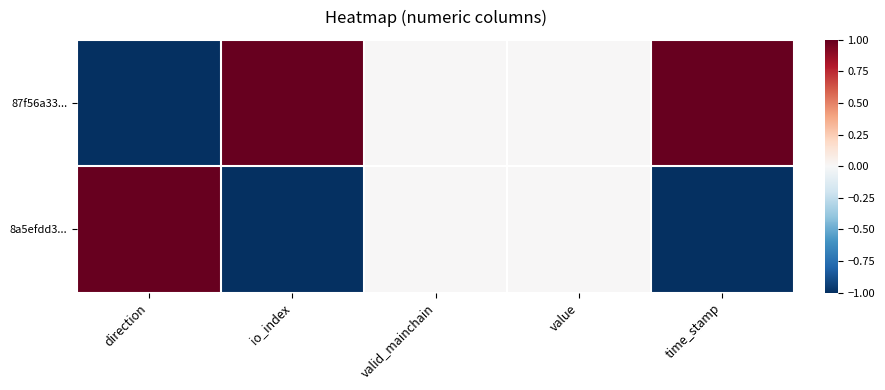

Which series has the largest range (max minus min)?

87f56a33...